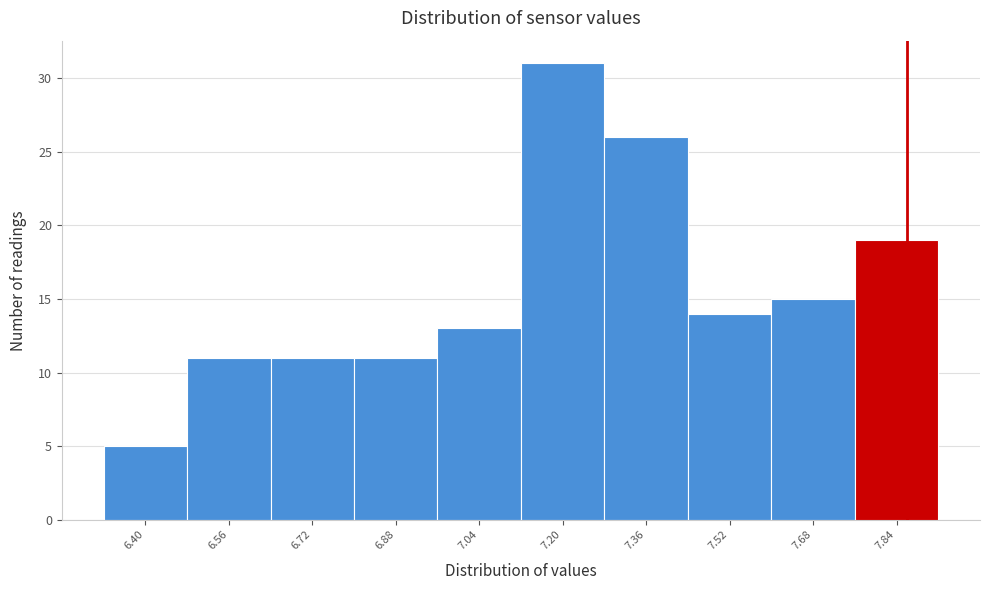

Reading left to right, extract all data points from this chart.

5	11	11	11	13	31	26	14	15	19